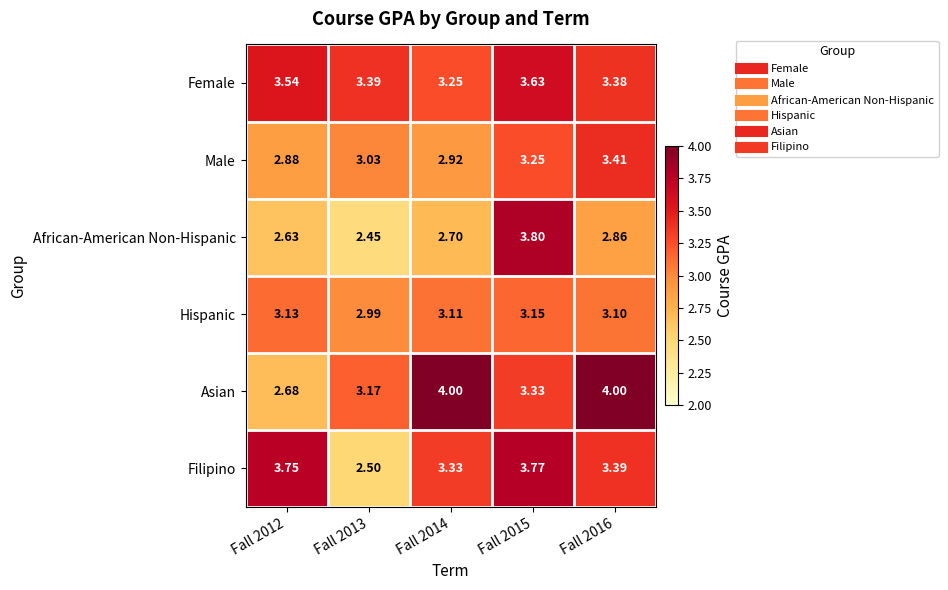

Rank the series at Fall 2016 from lowest to highest value.

African-American Non-Hispanic, Hispanic, Female, Filipino, Male, Asian